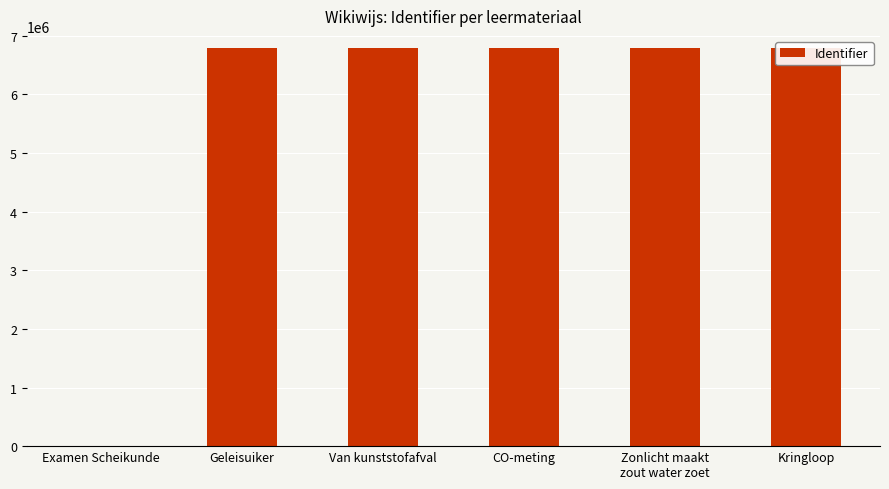

What is the change in value from CO-meting to Zonlicht maakt
zout water zoet?

+13